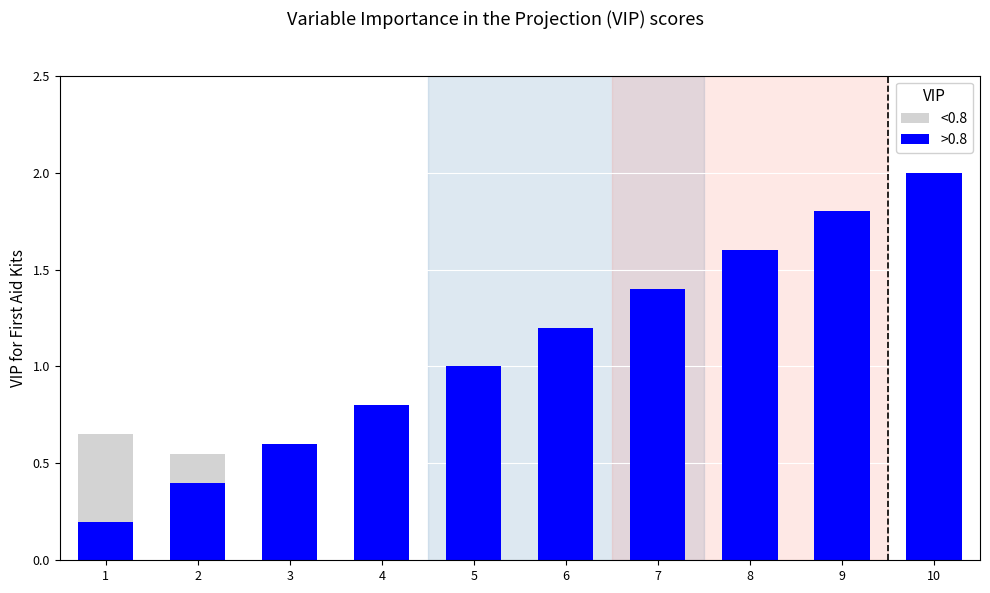

The >0.8 series shows 1.2 at 6. True or false?

True